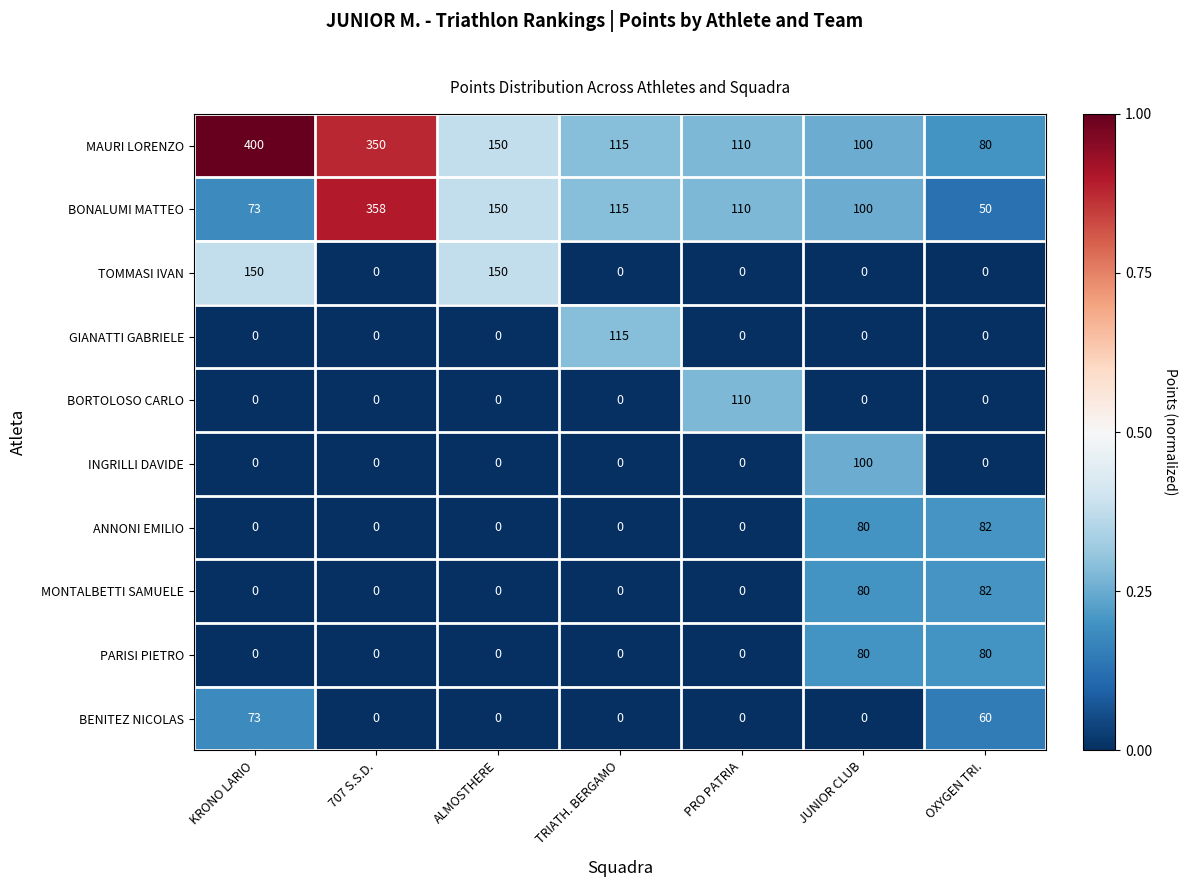

What is the total value across all series at 707 S.S.D.?

708